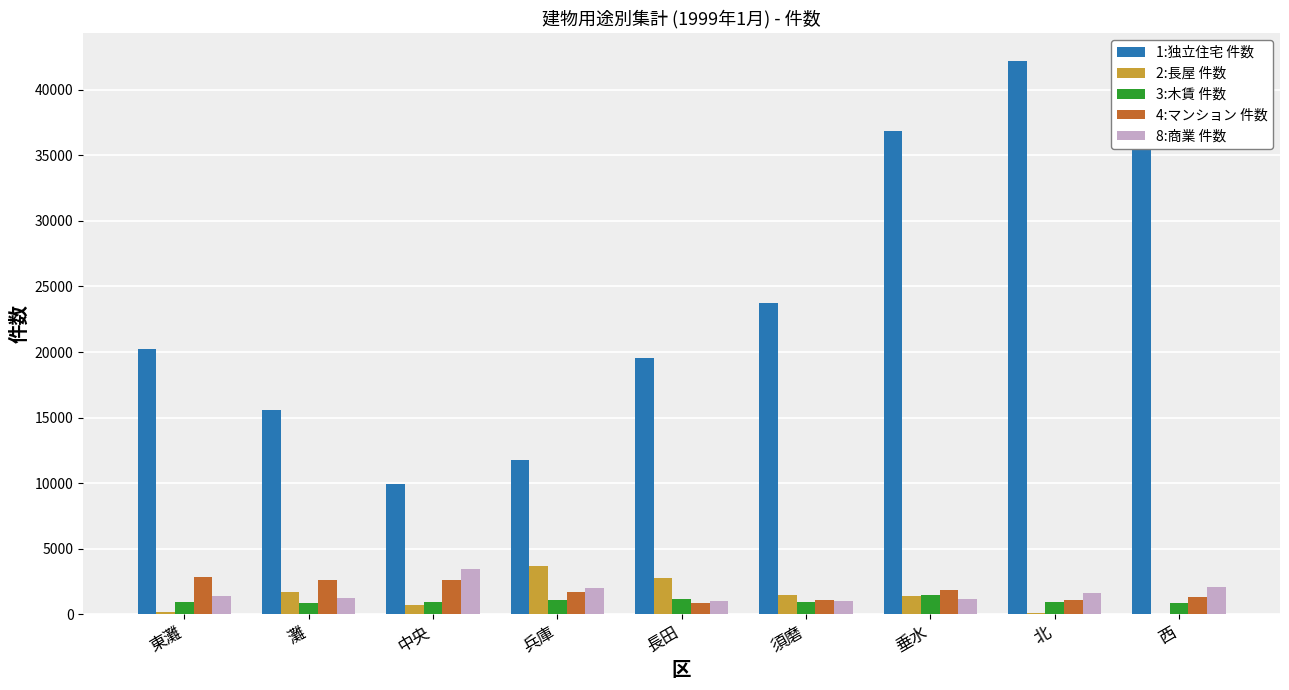

The value of 8:商業 件数 at 東灘 is 1435. True or false?

True